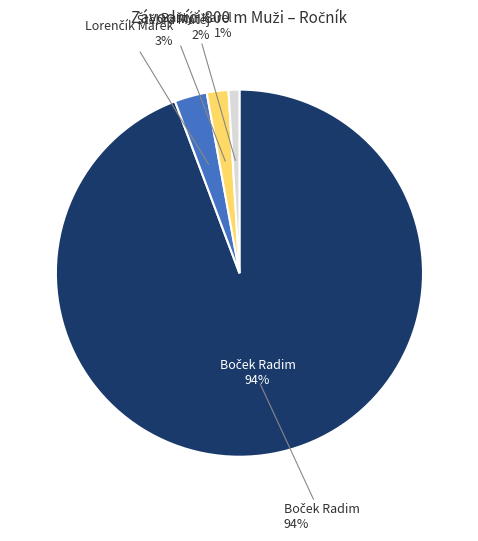

Is Boček Radim the majority of the pie?

Yes